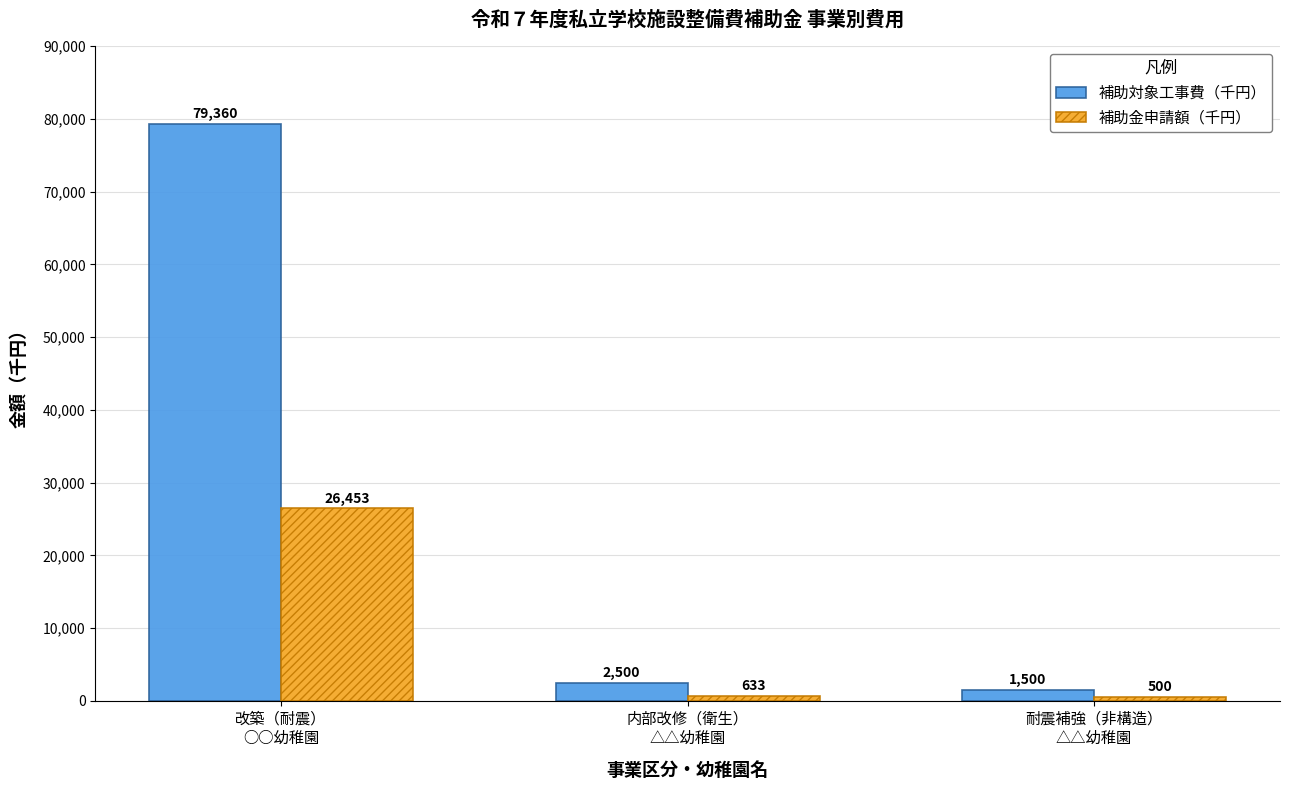

What is the spread (max minus min) of values at 内部改修（衛生）
△△幼稚園?

1867